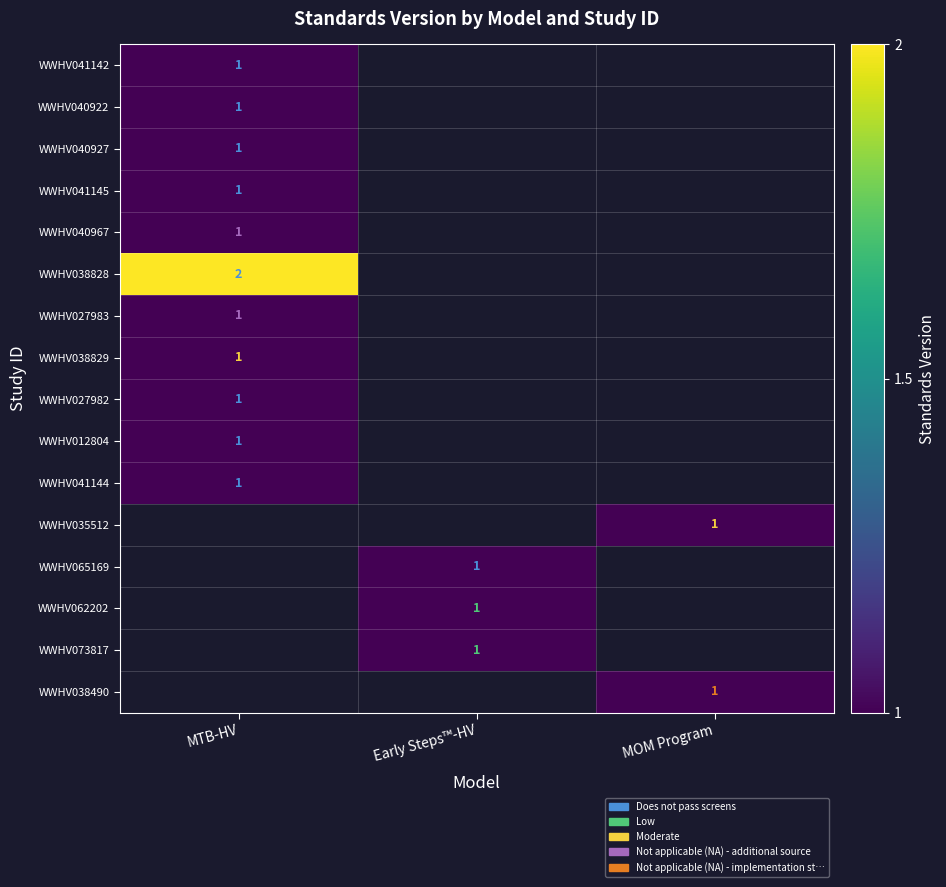

How many data points does each series have?

3